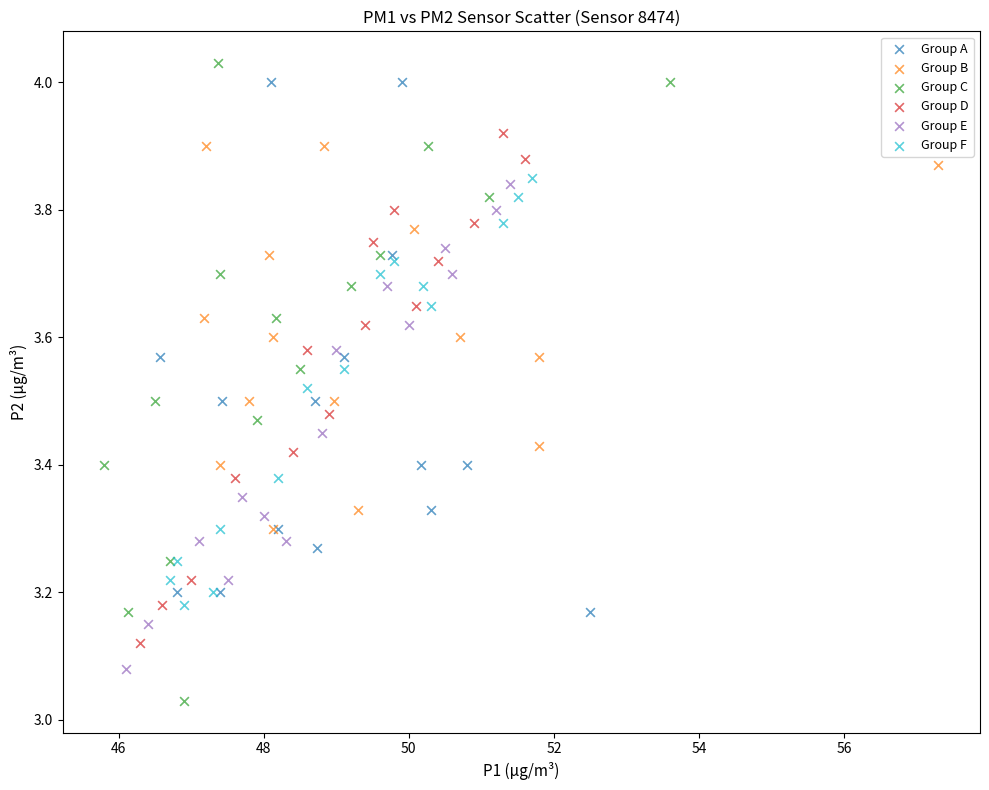

Which series has the widest spread of Y values?

Group C